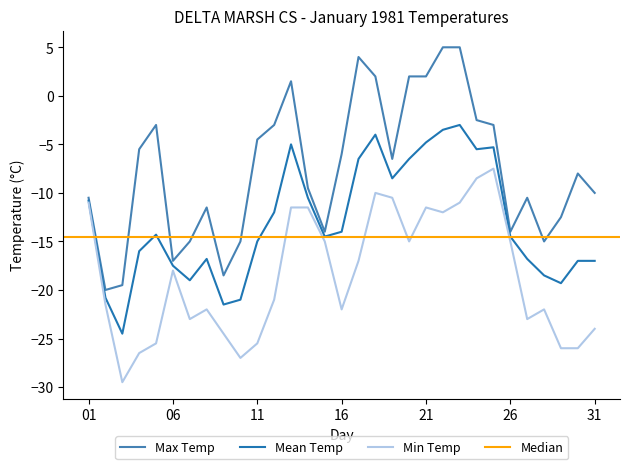

The Mean Temp series shows -24.7 at 31. True or false?

False